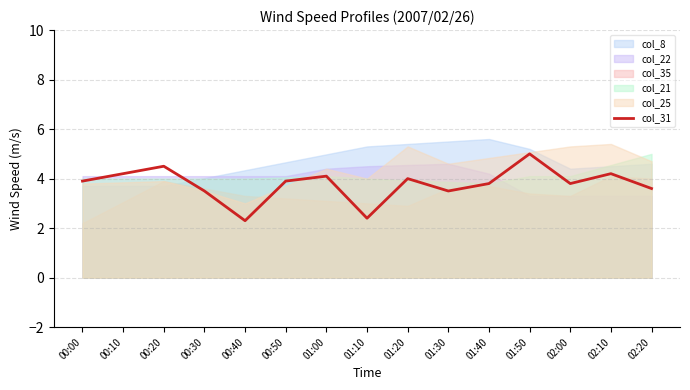

What is the sum of all values?

56.7